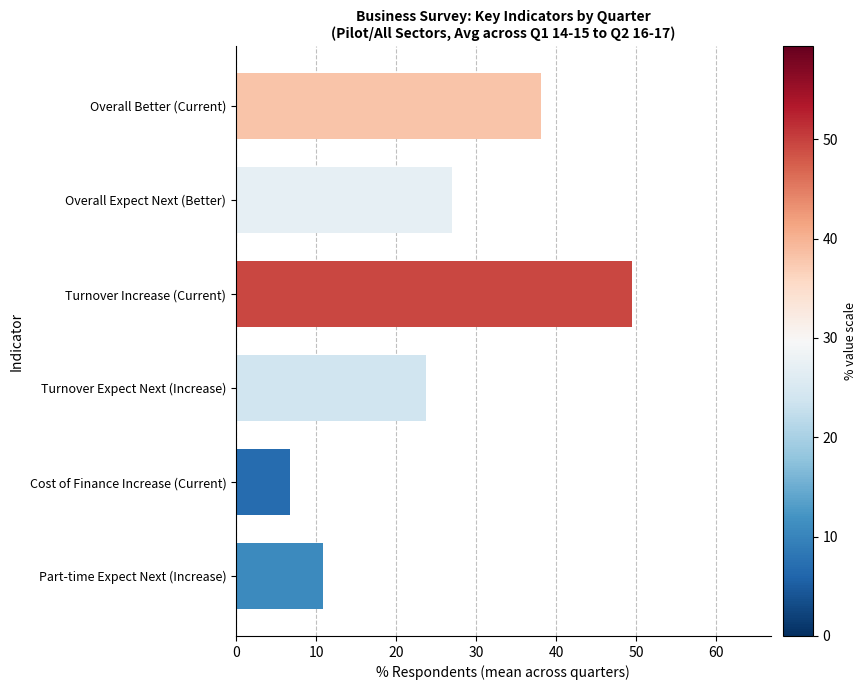

What is the label of the 3rd bar from the bottom?

Turnover Expect Next (Increase)